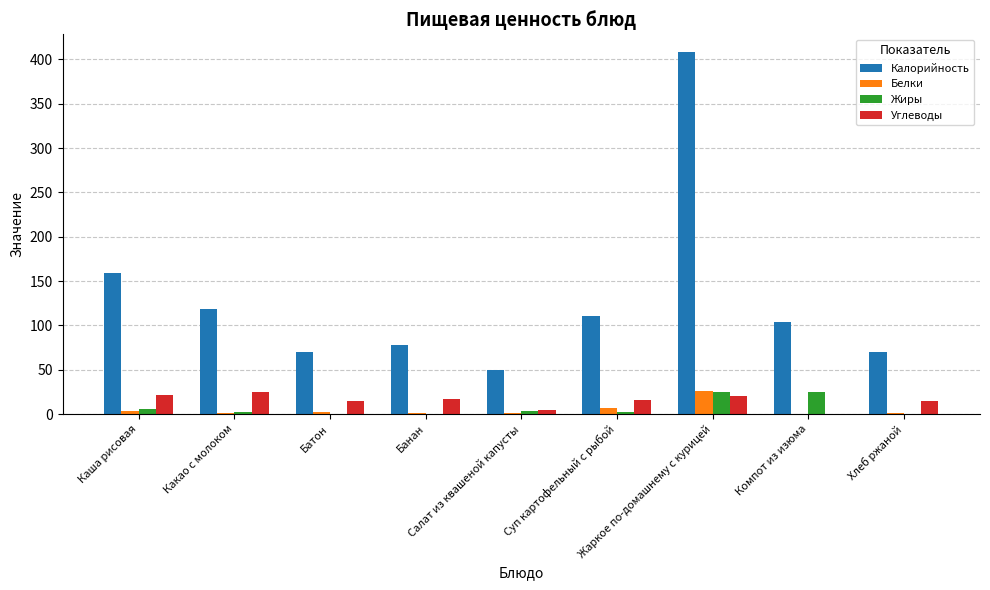

True or false: Калорийность has a value of 47.4 at Каша рисовая.

False